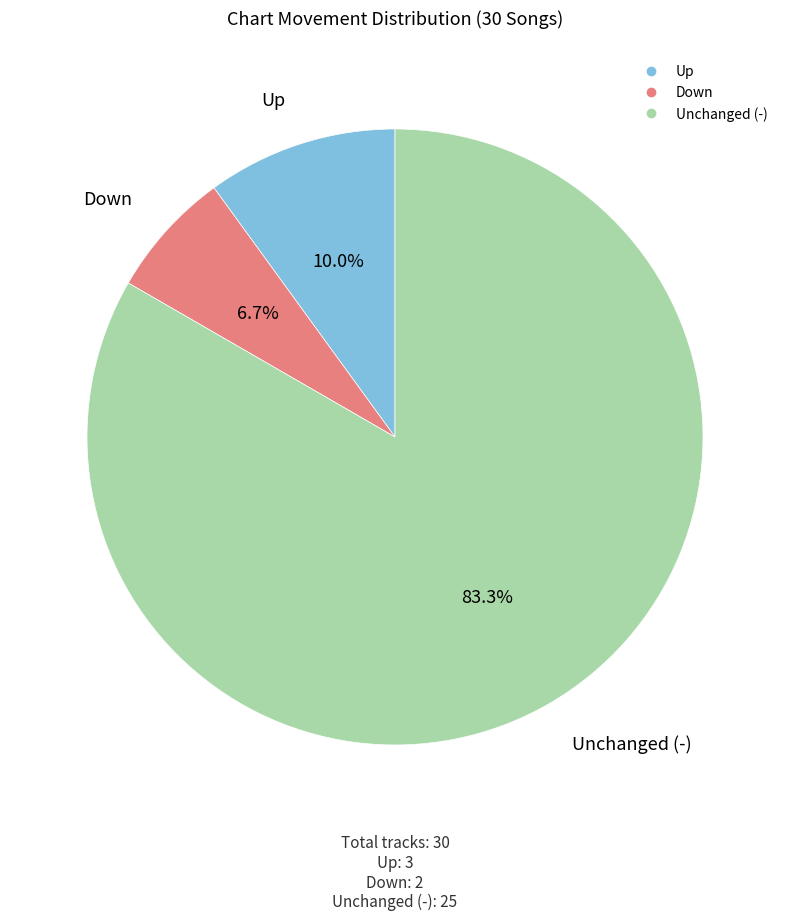

To the nearest percent, what is the average slice percentage?

33%